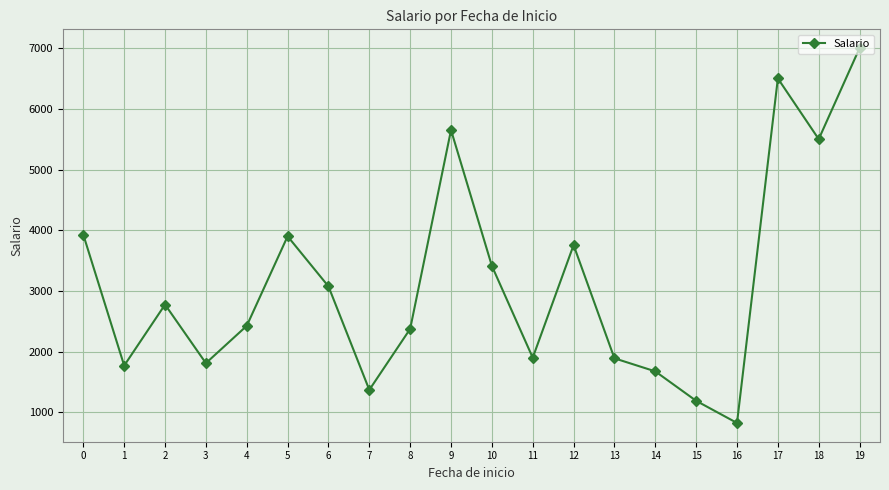

True or false: the data shows 2947 at 3.

False